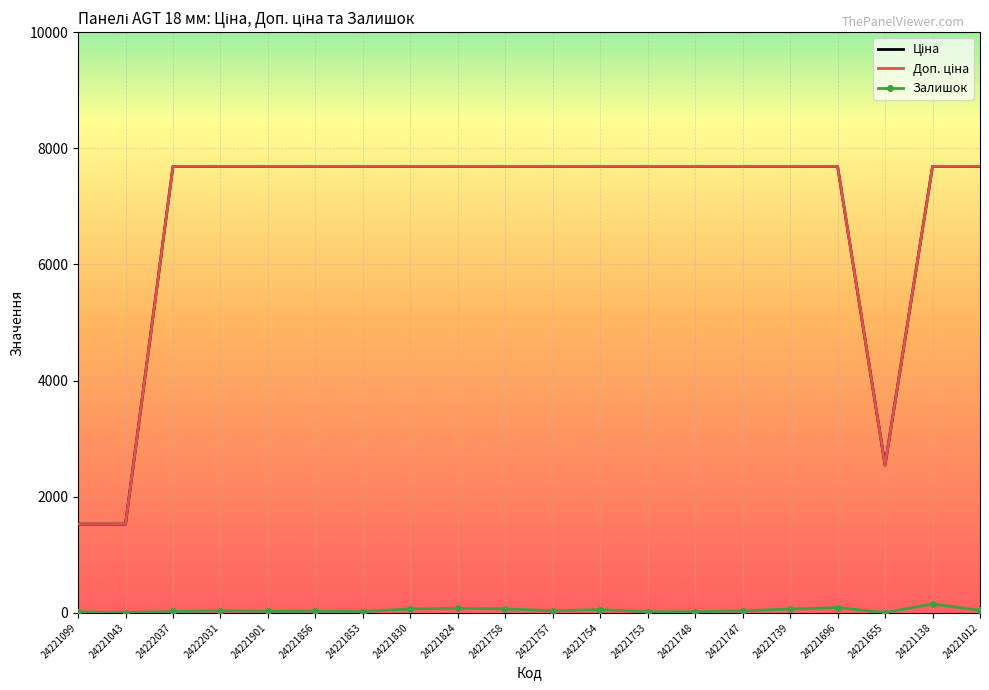

True or false: Залишок has a value of 23.0 at 24222037.

True